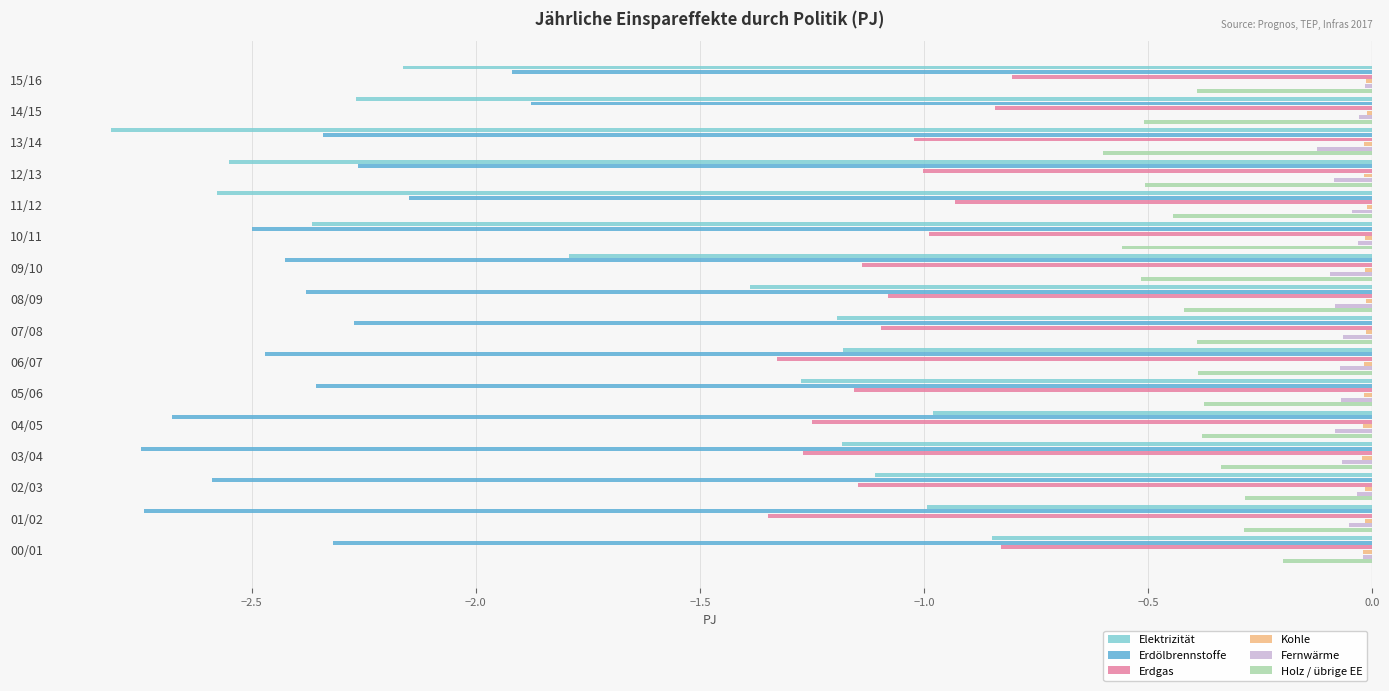

Which series has the widest spread of values?

Elektrizität